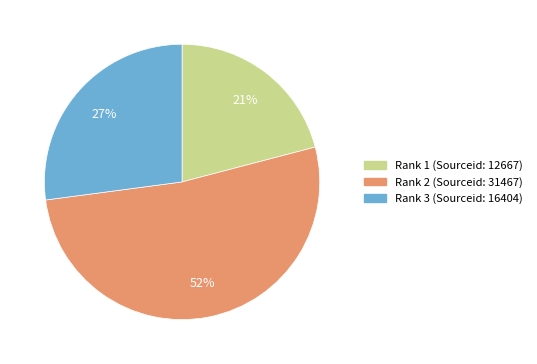

To the nearest percent, what is the average slice percentage?

33%